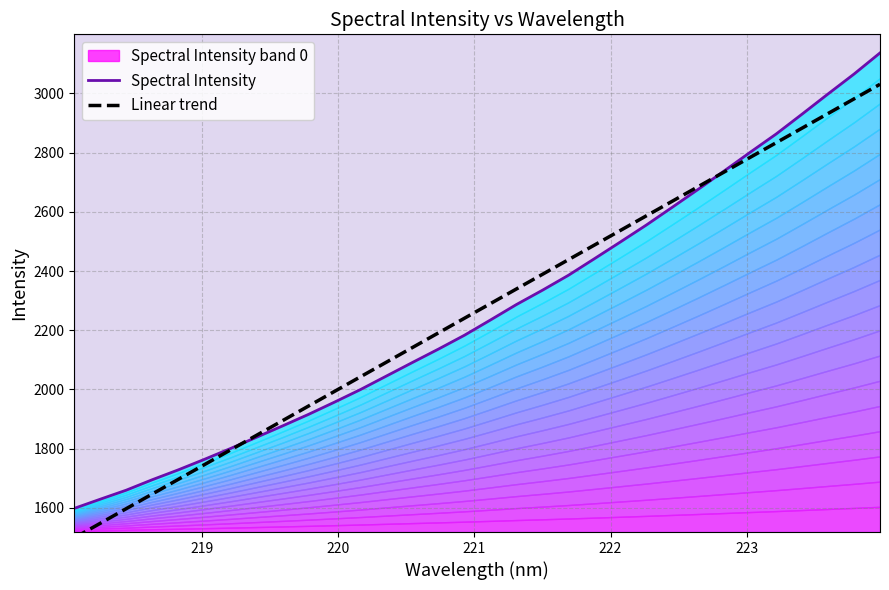

How many lines are shown in the chart?

2